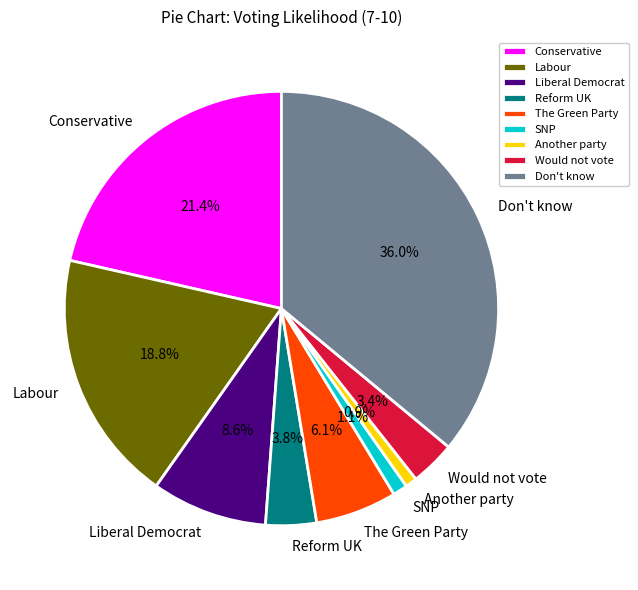

The Conservative slice represents 21% of the pie. True or false?

True